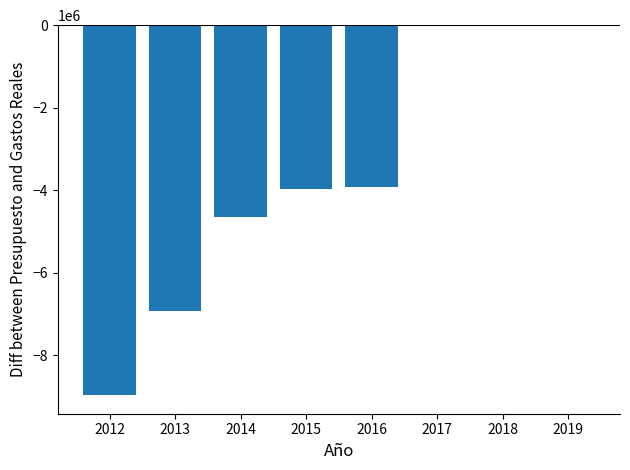

What is the change in value from 2012 to 2016?

+5042309.0